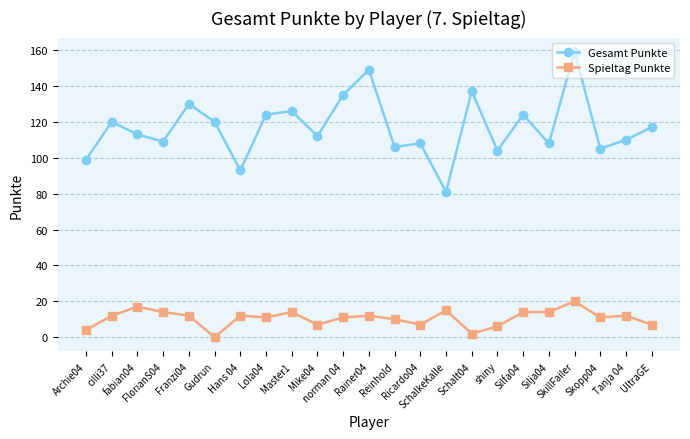

True or false: Spieltag Punkte and Gesamt Punkte intersect in this chart.

False